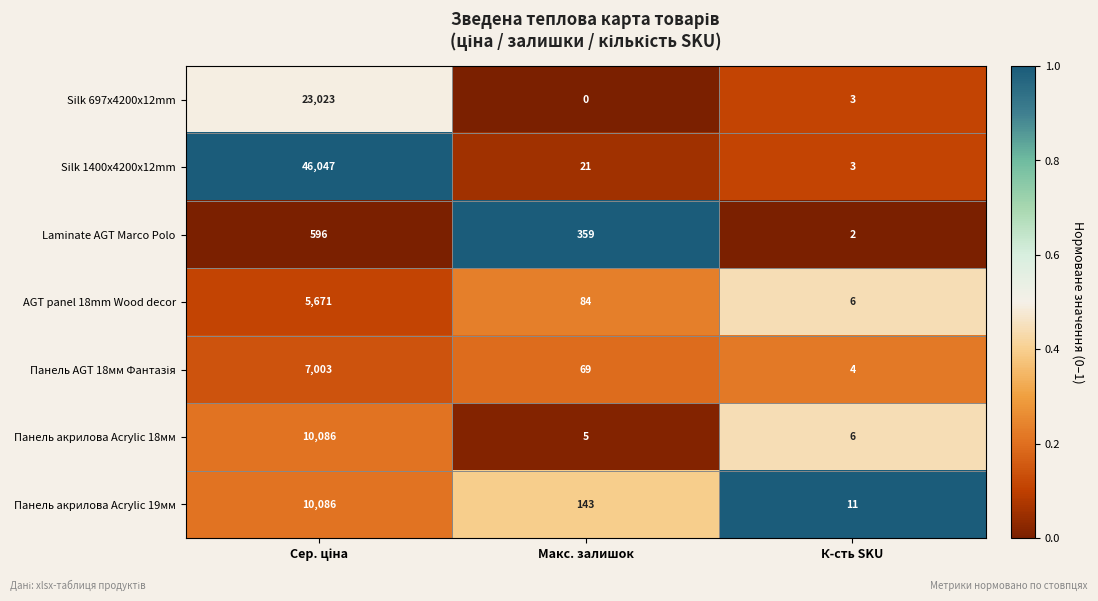

Between Макс. залишок and К-сть SKU, which series saw the biggest shift?

Laminate AGT Marco Polo